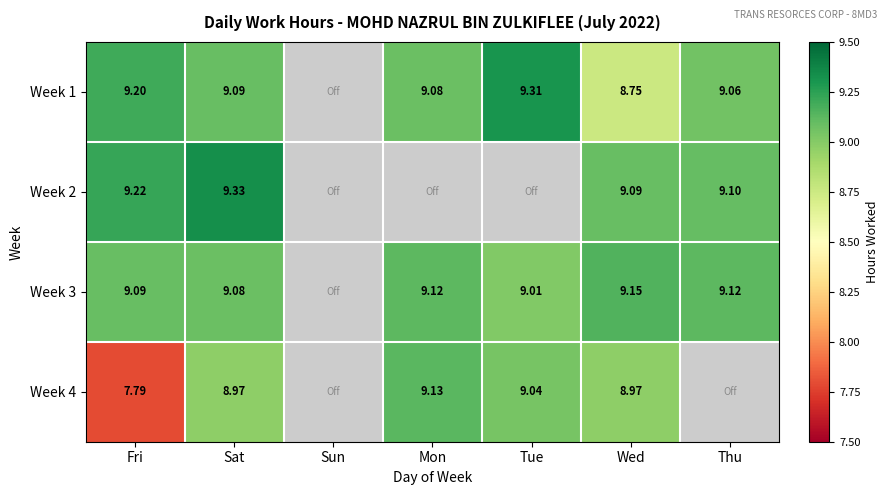

Is the value of Week 4 at Sat greater than the value of Week 1 at Wed?

Yes